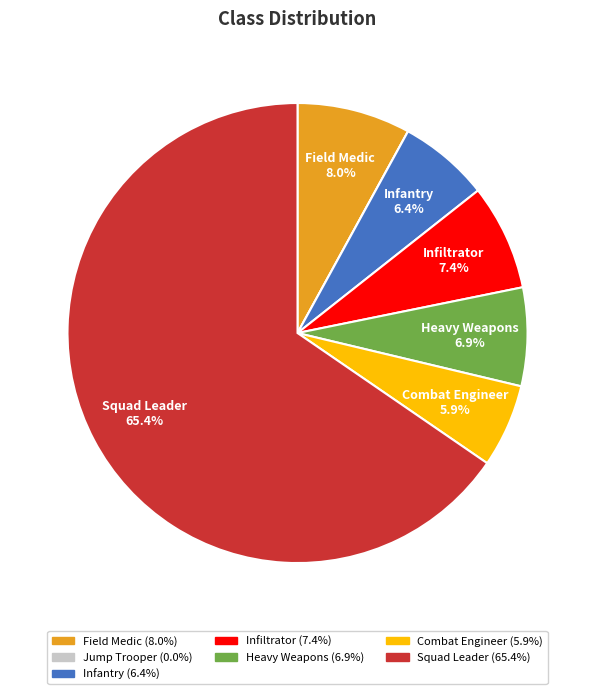

Which category has the biggest portion of the pie?

Squad Leader